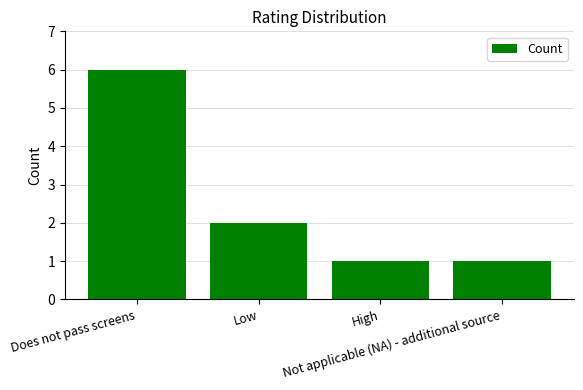

What is the difference between the maximum and minimum values?

5